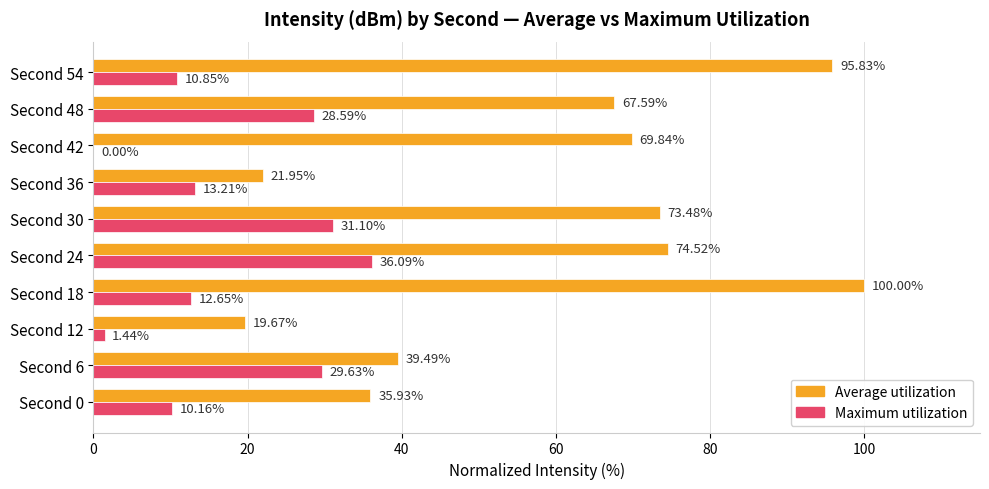

At which category is the sum across all series the highest?

Second 18